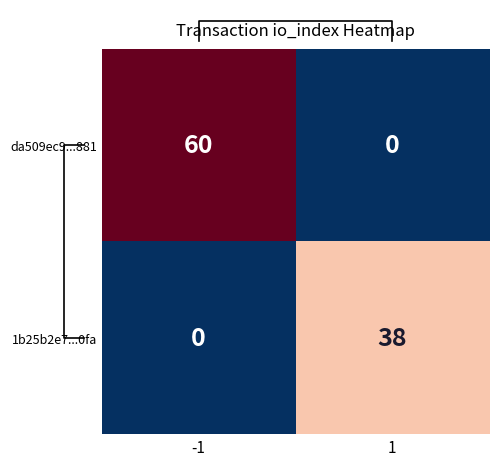

What is the maximum value for da509ec9...881?

60